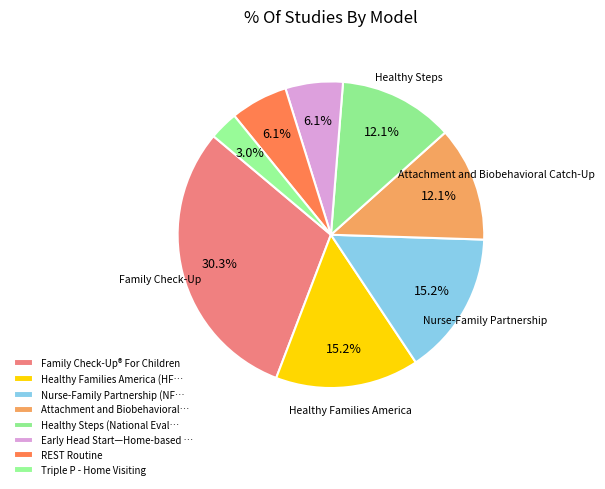

What is the change in value from Family Check-Up® For Children to REST Routine?

-8